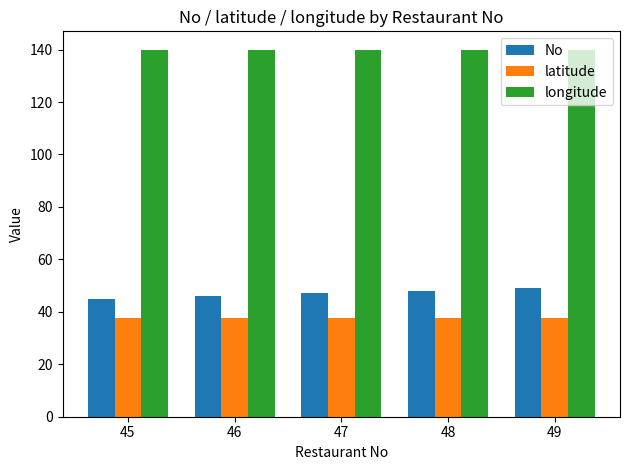

What is the maximum value shown in the chart?

140.0